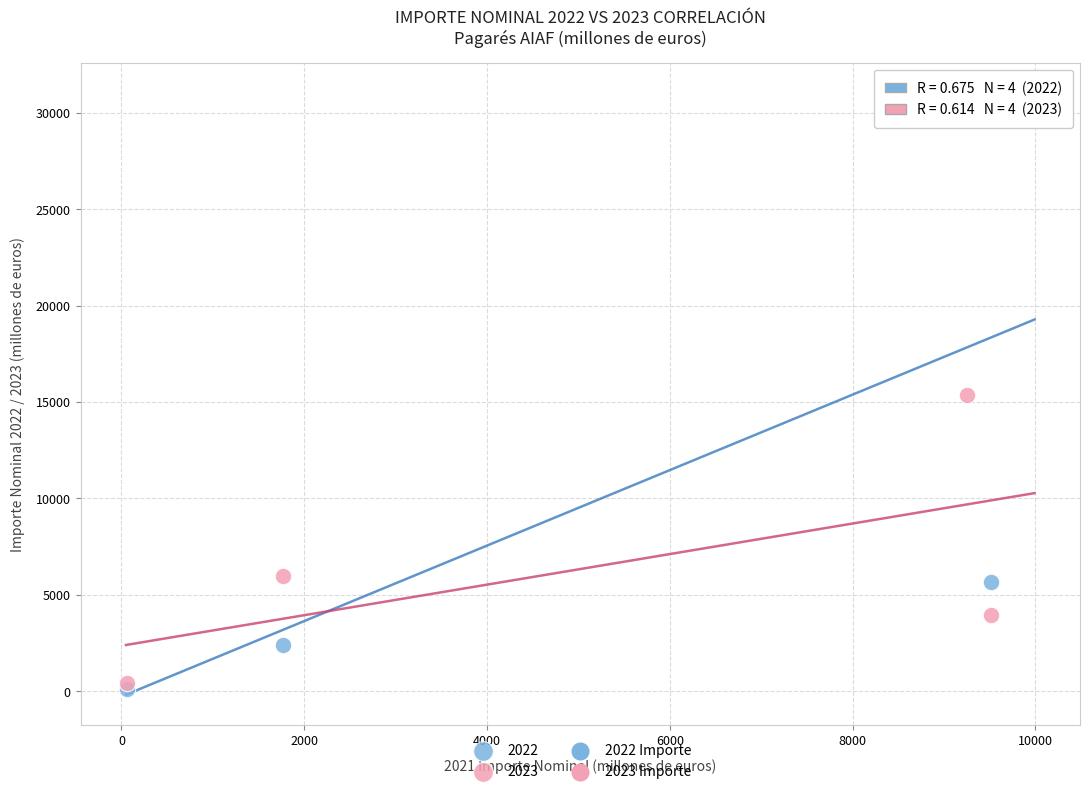

Which series contains the highest Y value?

2022